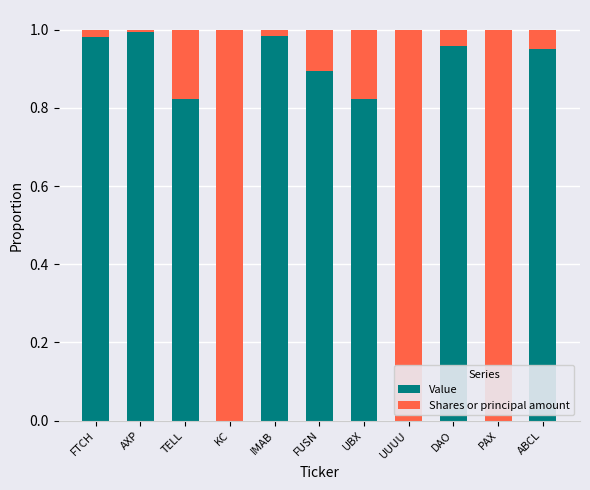

The Value series shows 1.0 at DAO. True or false?

True